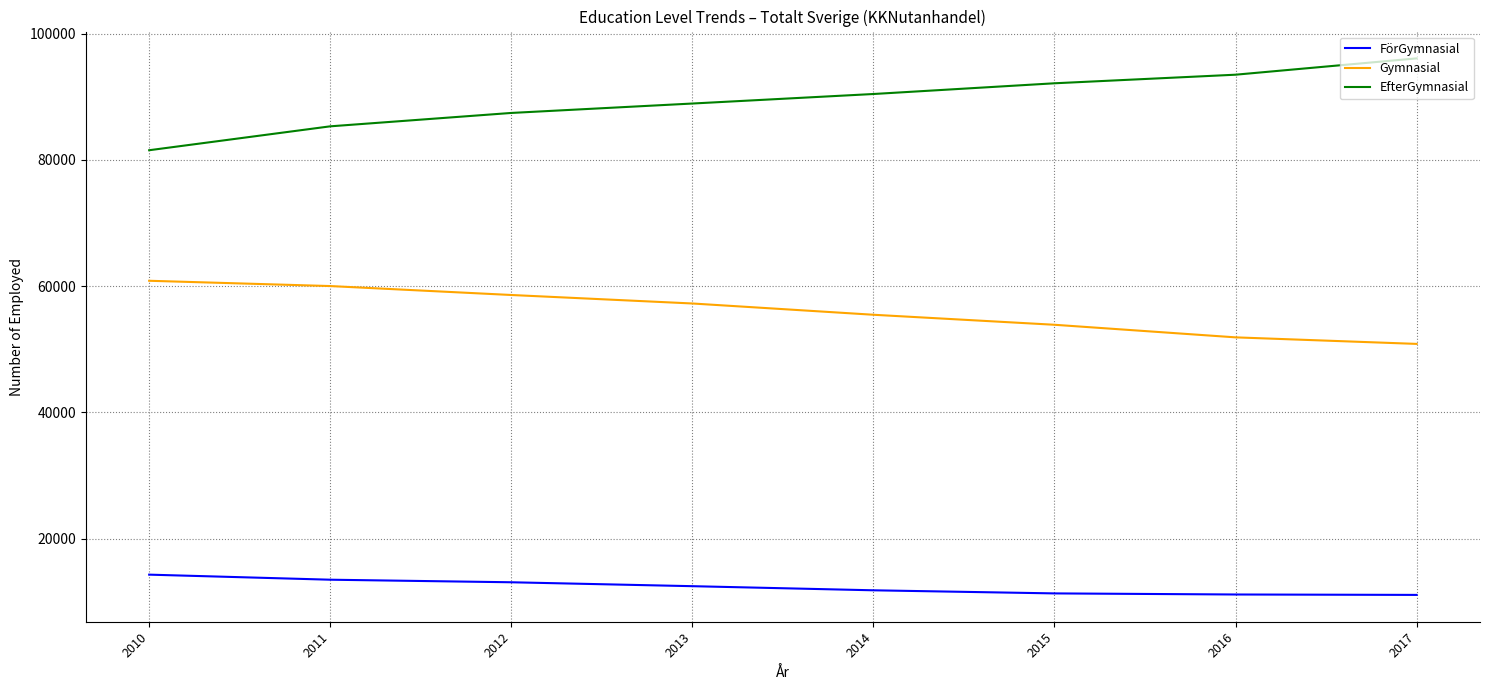

What is the difference between the highest and lowest values at 2013?

76476